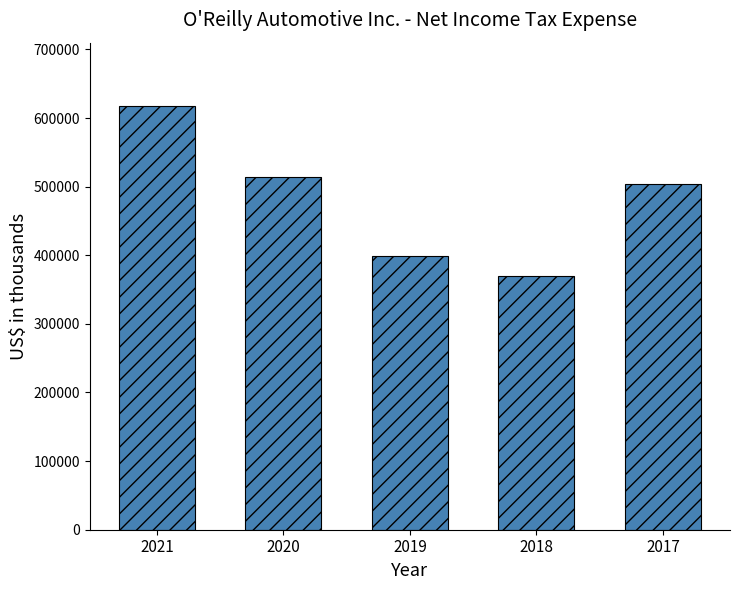

Which label corresponds to the smallest value in the chart?

2018